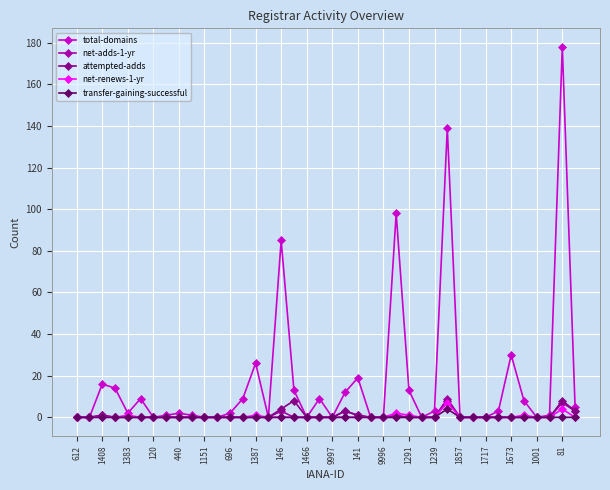

Which series has the largest total across all categories?

total-domains